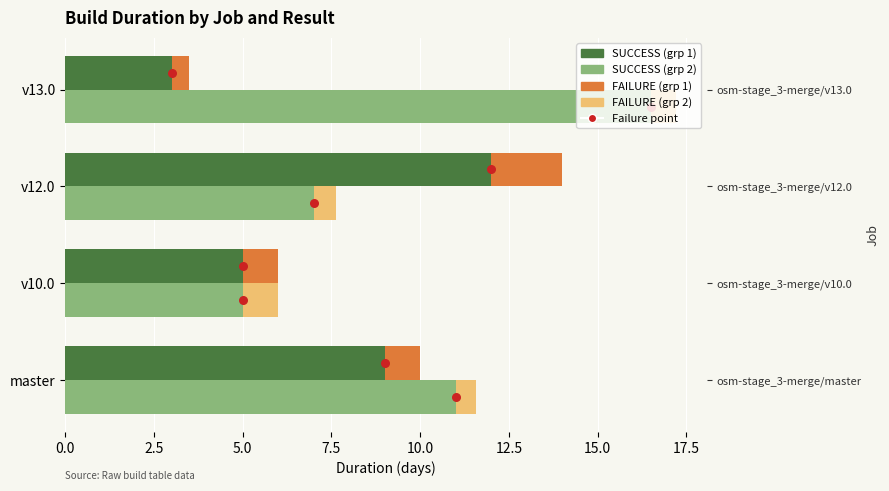

Which series reaches the maximum Y coordinate?

SUCCESS duration 2